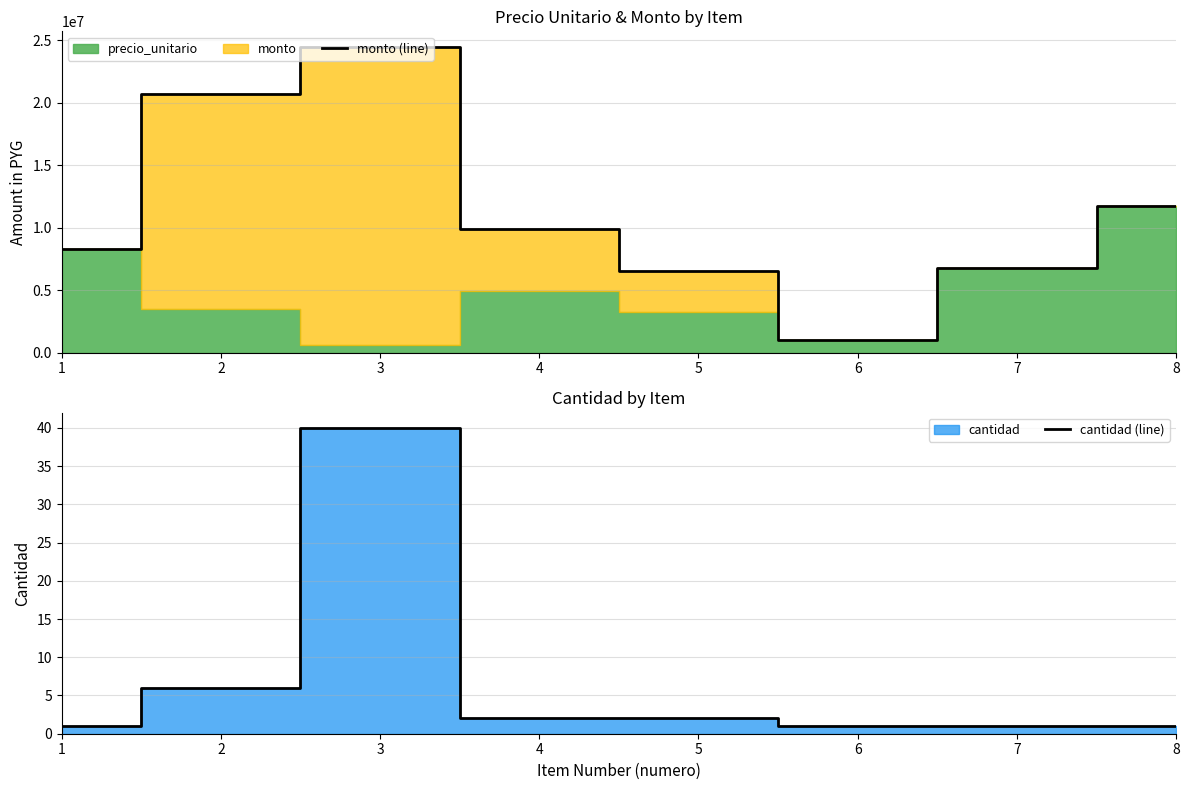

Reading left to right, what are all the values shown in this chart?

monto (line): 1=8314238	2=20703084	3=24480000	4=9900800	5=6552000	6=1013690	7=6732962	8=11703364
cantidad (line): 1=1	2=6	3=40	4=2	5=2	6=1	7=1	8=1